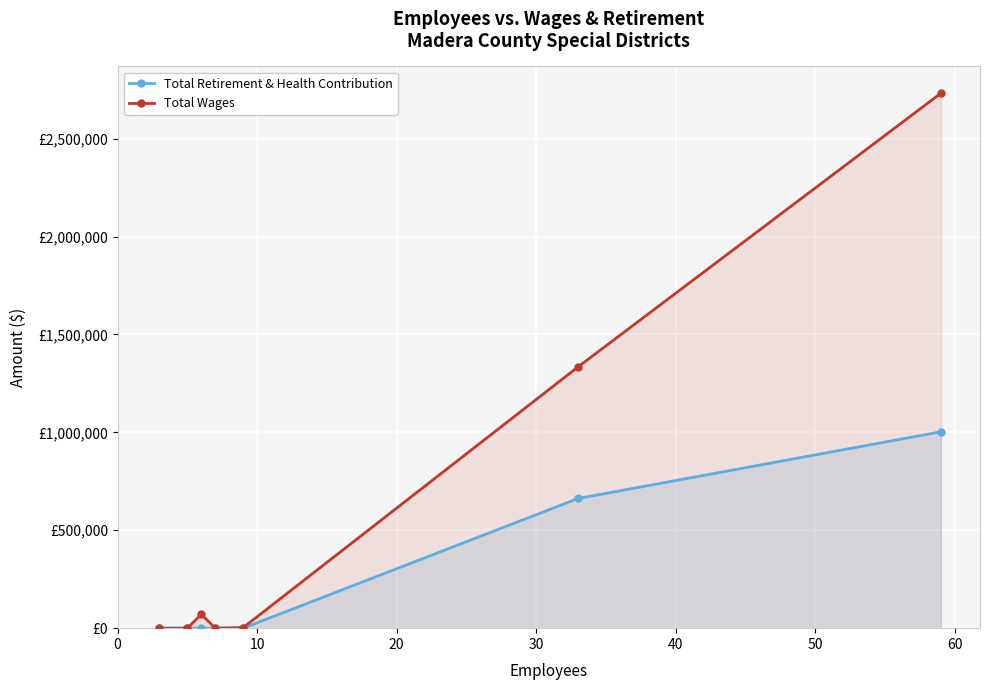

True or false: Total Retirement & Health Contribution and Total Wages cross at least once.

False